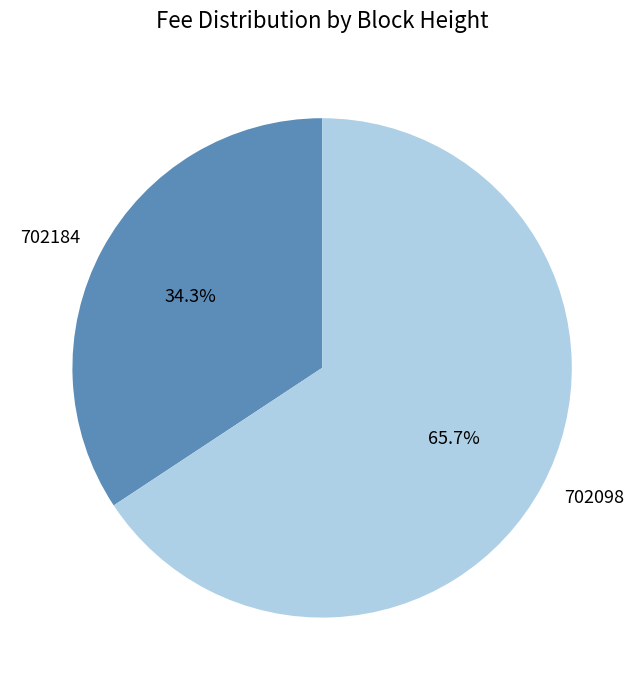

Which category has the smallest portion of the pie?

702184